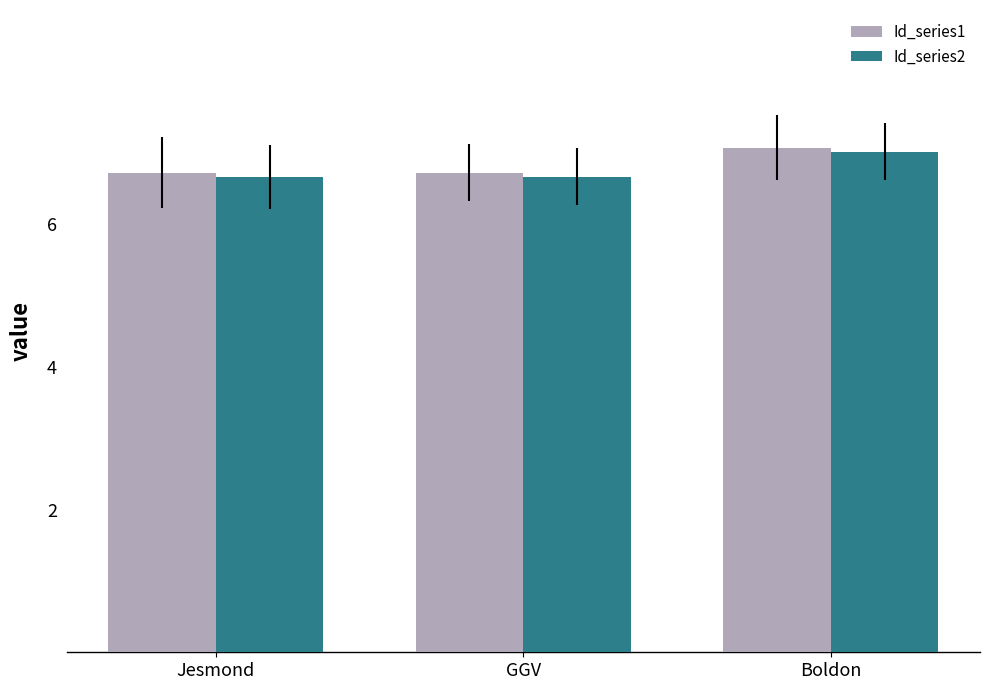

What is the spread (max minus min) of values at GGV?

0.1